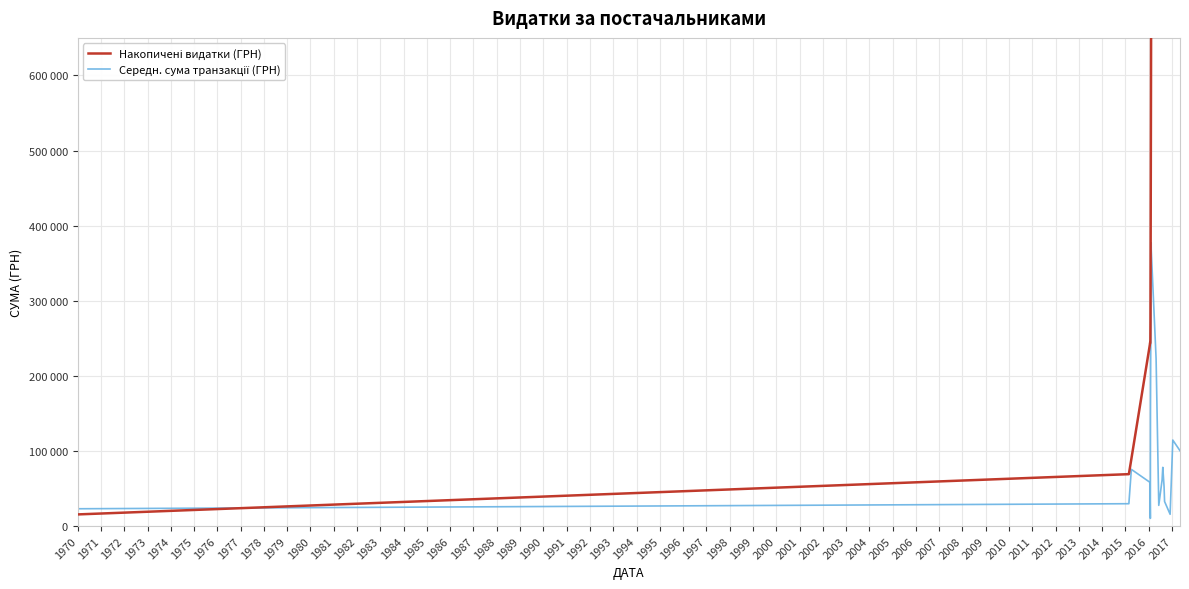

Which series ends up on top after the final intersection of Накопичені видатки (ГРН) and Середн. сума транзакції (ГРН)?

Накопичені видатки (ГРН)